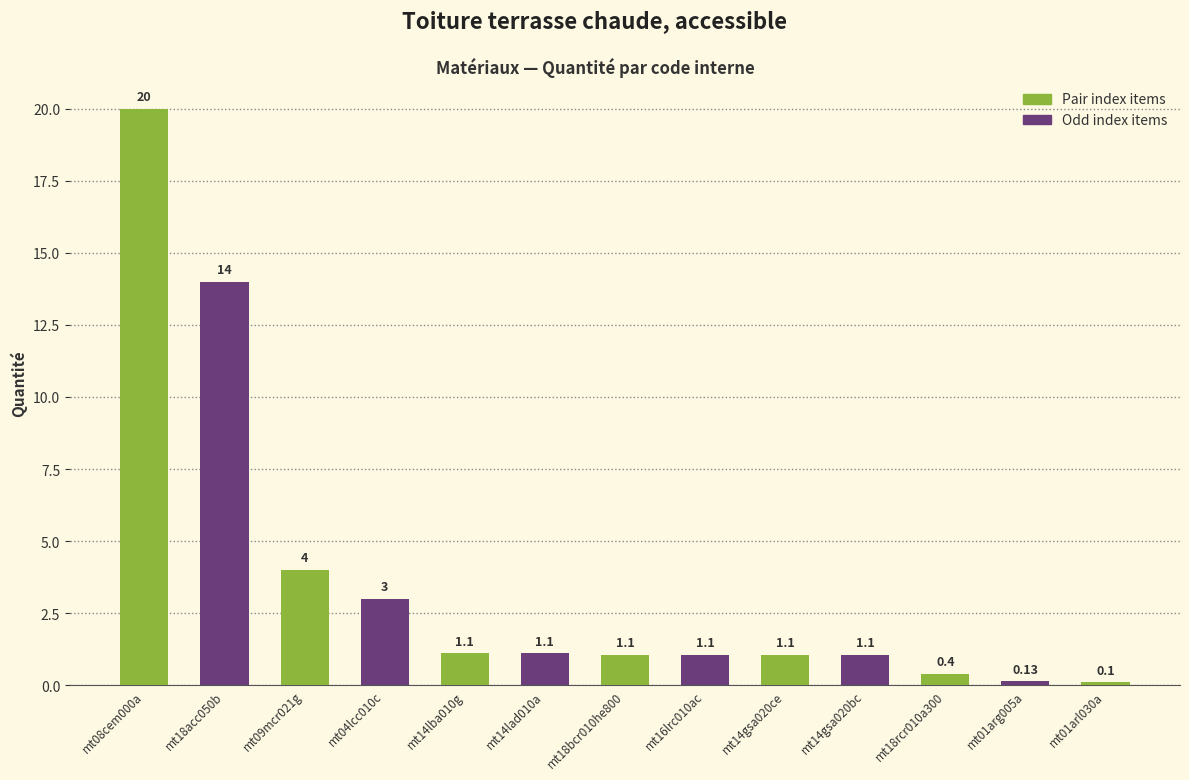

What is the change in value from mt09mcr021g to mt01arg005a?

-3.9